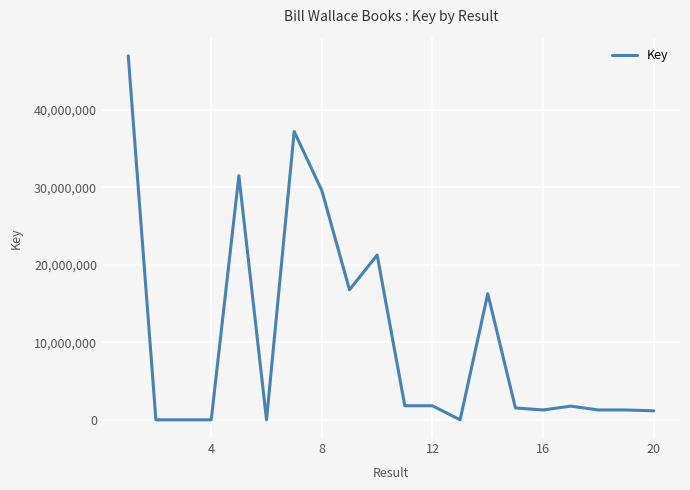

What is the difference between the maximum and second lowest values?

46967971